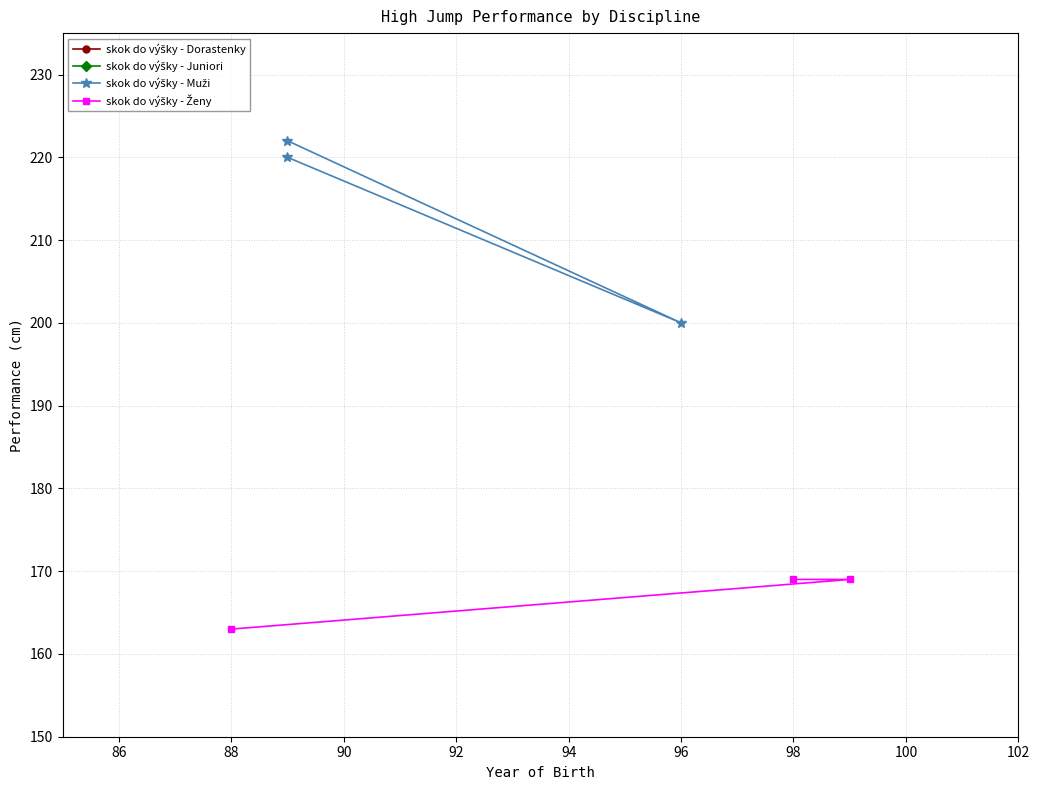

The value of skok do výšky - Muži at 96 is 344. True or false?

False